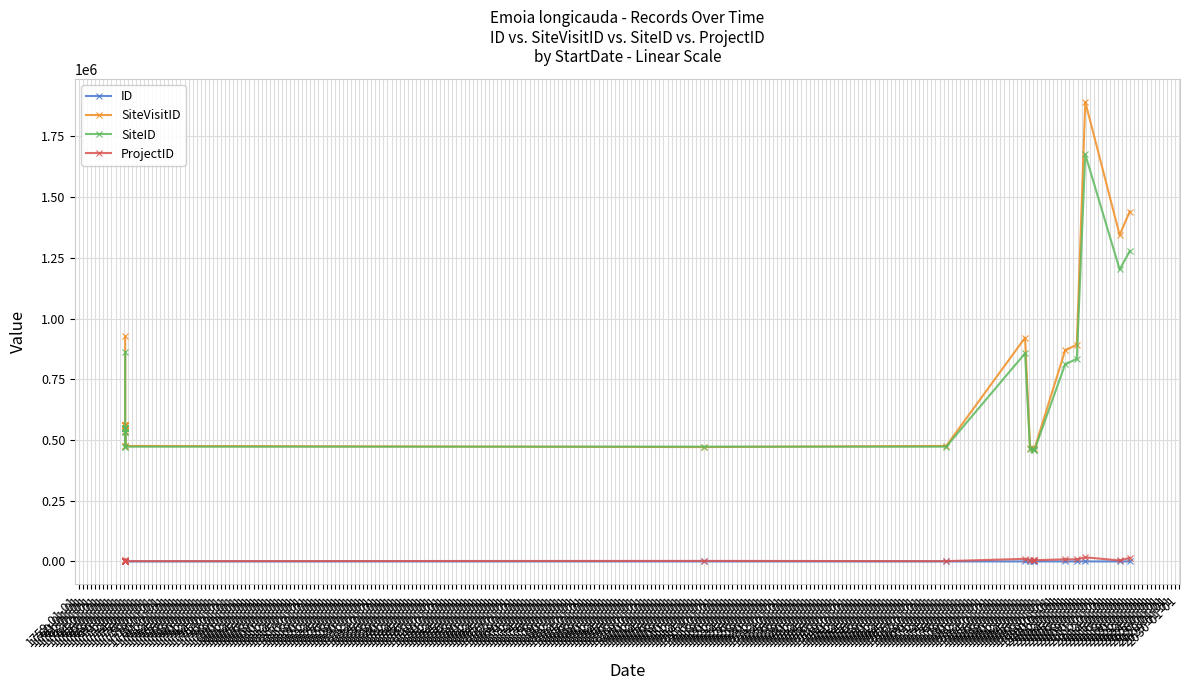

What is the label of the 12th point from the left?

1769-01-01